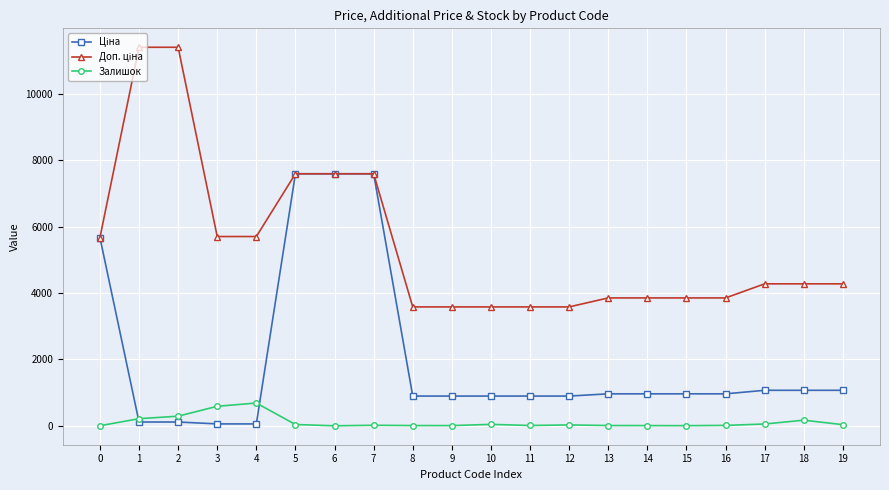

What is the difference between the second highest and second lowest values in the Залишок series?

586.0